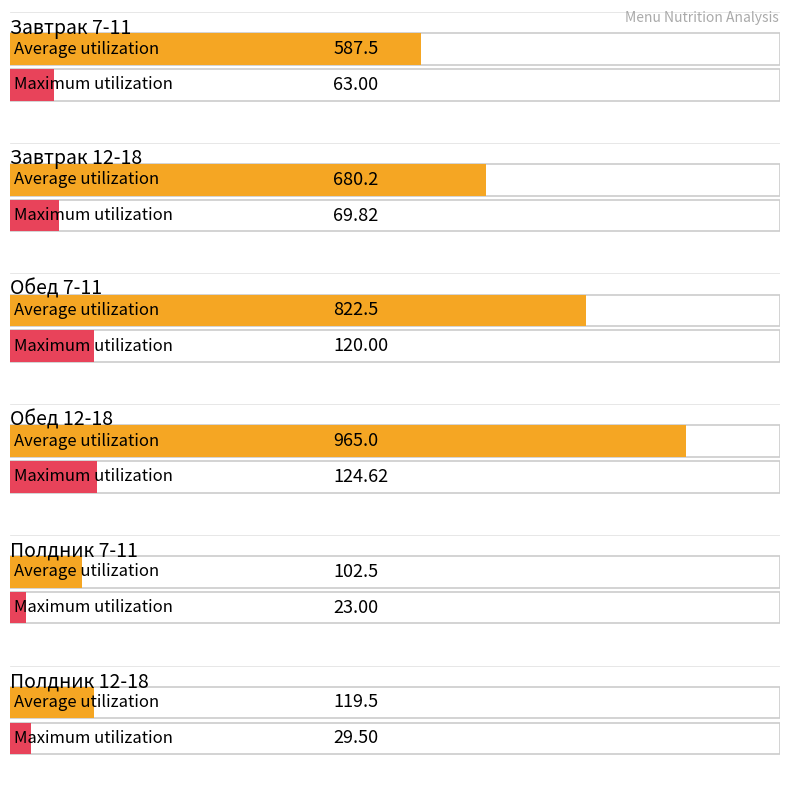

Read the Maximum utilization value at Обед 12-18.

124.6